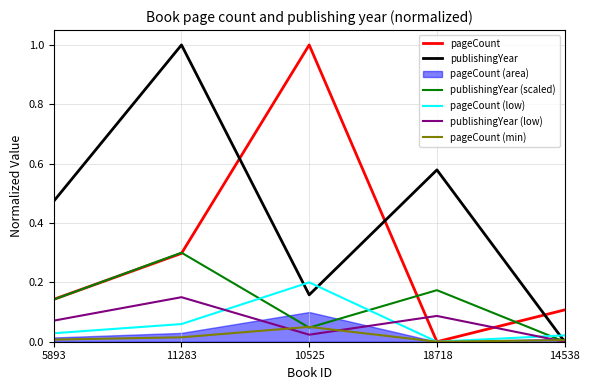

Reading right to left, list all the values displayed in this chart.

pageCount: 14538=0.1	18718=0.0	10525=1.0	11283=0.3	5893=0.1
publishingYear: 14538=0.0	18718=0.6	10525=0.2	11283=1.0	5893=0.5
publishingYear (scaled): 14538=0.0	18718=0.2	10525=0.0	11283=0.3	5893=0.1
pageCount (low): 14538=0.0	18718=0.0	10525=0.2	11283=0.1	5893=0.0
publishingYear (low): 14538=0.0	18718=0.1	10525=0.0	11283=0.1	5893=0.1
pageCount (min): 14538=0.0	18718=0.0	10525=0.1	11283=0.0	5893=0.0